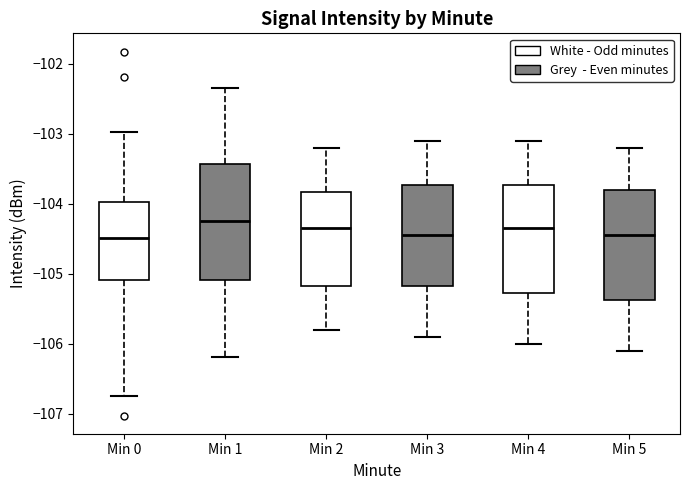

Reading left to right, transcribe this box plot: for each box, give where its median line is, the range the box spans, and where its two whiskers end, as read against the y-axis. The values are not printed on the chart, so give them approximately, as read against the axis.

Min 0: median -104.5, box -105.1 to -104.0, whiskers -106.8 to -103.0
Min 1: median -104.2, box -105.1 to -103.4, whiskers -106.2 to -102.3
Min 2: median -104.3, box -105.2 to -103.8, whiskers -105.8 to -103.2
Min 3: median -104.4, box -105.2 to -103.7, whiskers -105.9 to -103.1
Min 4: median -104.3, box -105.3 to -103.7, whiskers -106.0 to -103.1
Min 5: median -104.4, box -105.4 to -103.8, whiskers -106.1 to -103.2